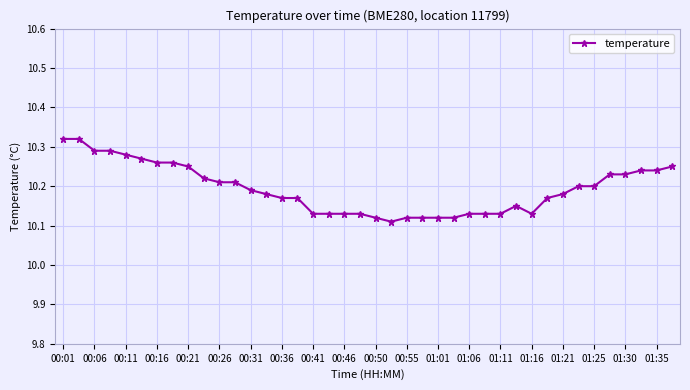

How many values are between 10 and 11?

40